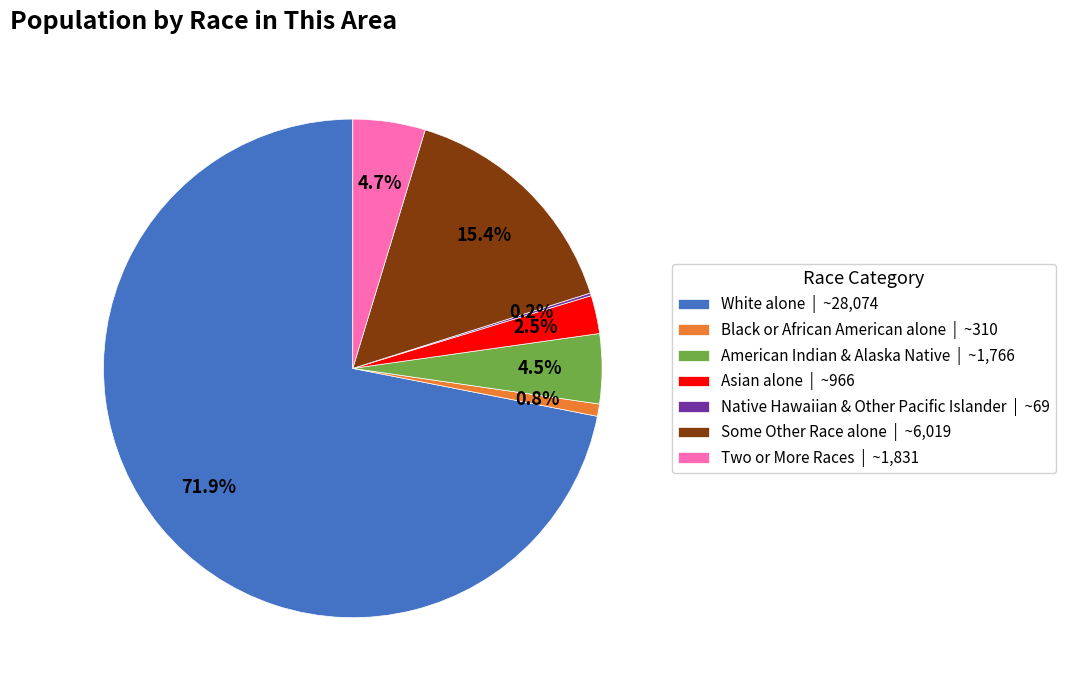

Which has a higher value, Asian alone | ~966 or Two or More Races | ~1,831?

Two or More Races | ~1,831